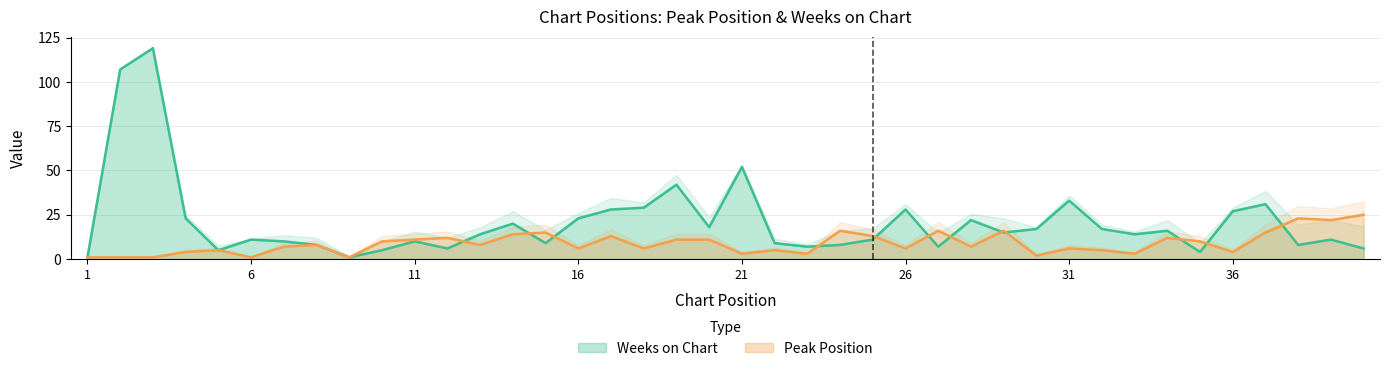

The Peak Position series shows 5 at 33. True or false?

False